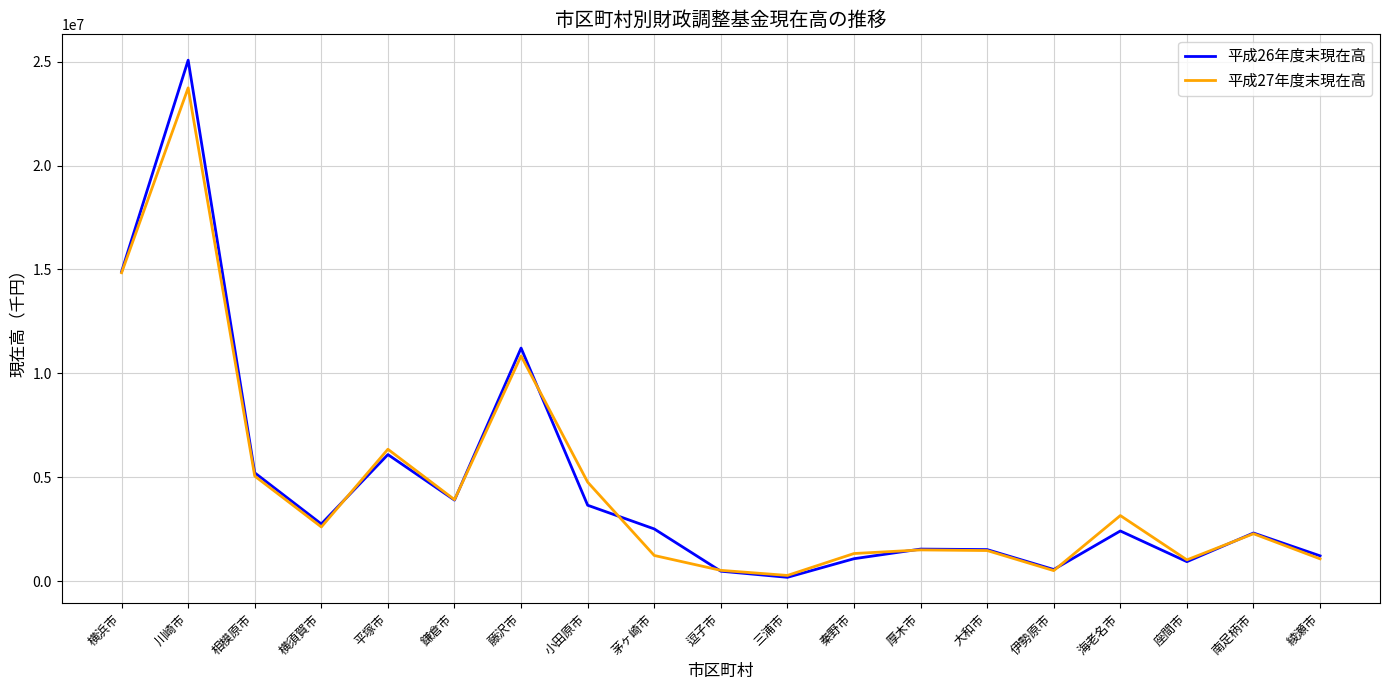

List the series in order of their peak value, highest first.

平成26年度末現在高, 平成27年度末現在高